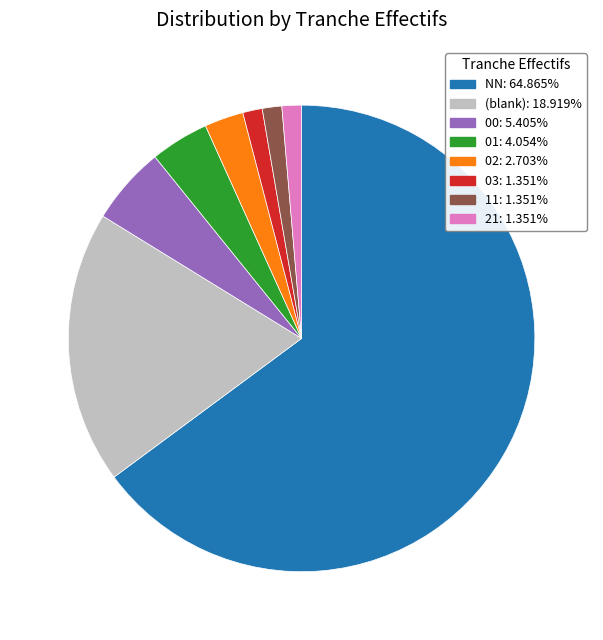

Is there a majority slice in this chart?

Yes